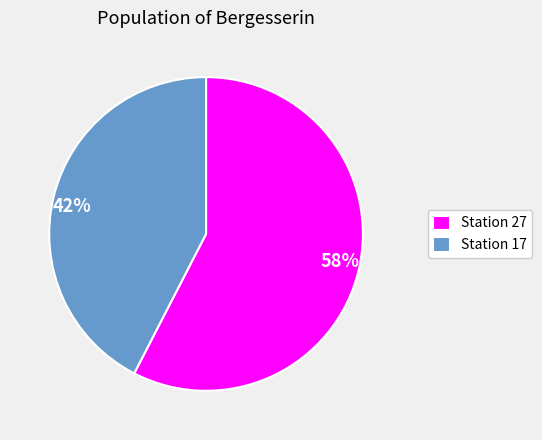

Which has a higher value, Station 27 or Station 17?

Station 27